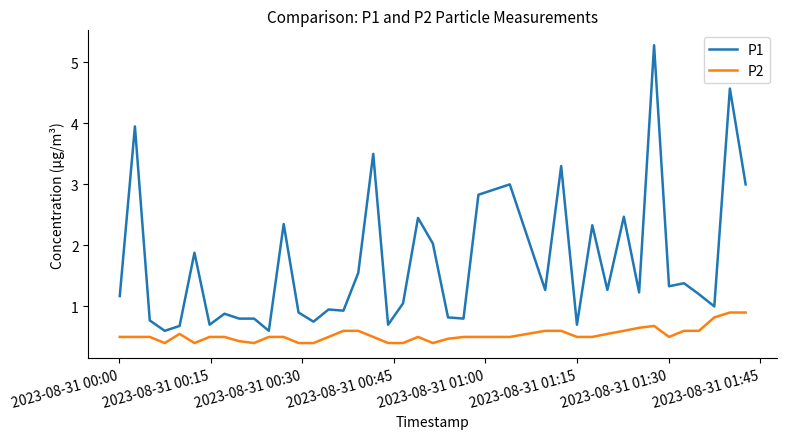

List the series in order of their peak value, highest first.

P1, P2